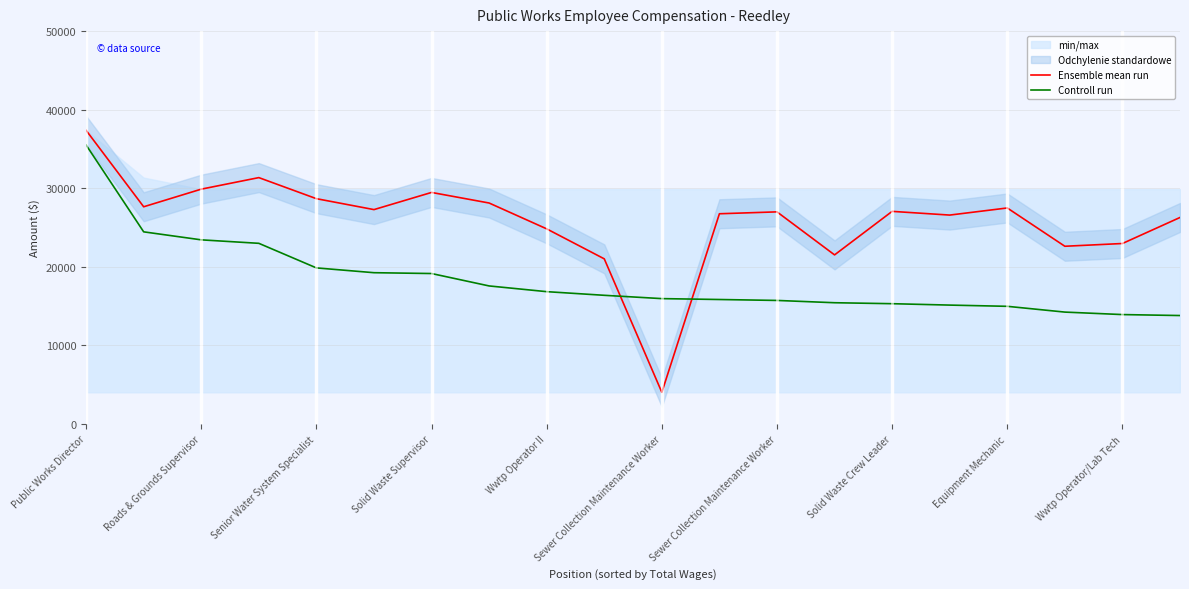

Is the value of Controll run at Wwtp Operator/Lab Tech greater than the value of Ensemble mean run at Wwtp Operator II?

No